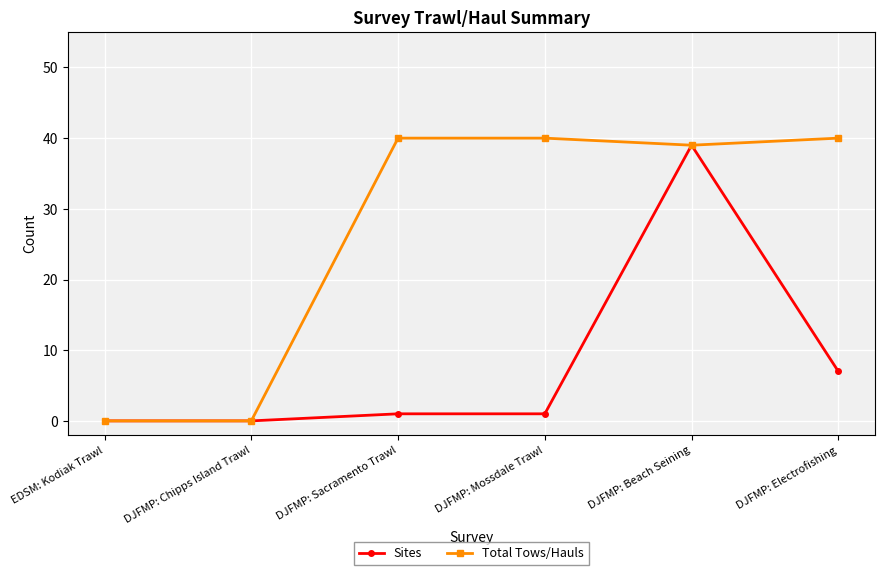

The Total Tows/Hauls series shows 20 at DJFMP: Electrofishing. True or false?

False